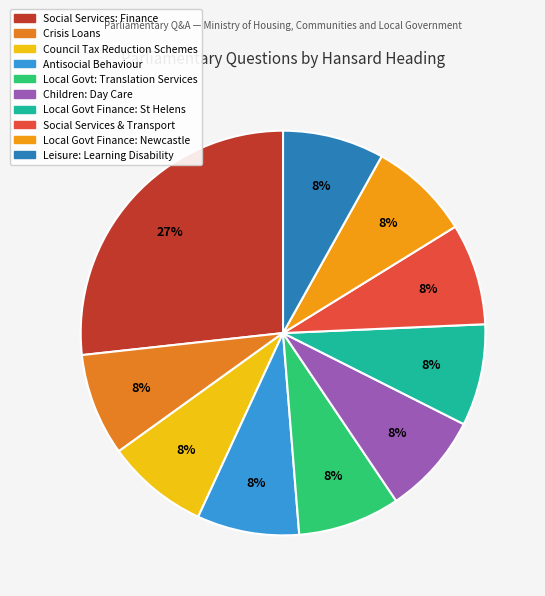

How many slices are in this pie chart?

10